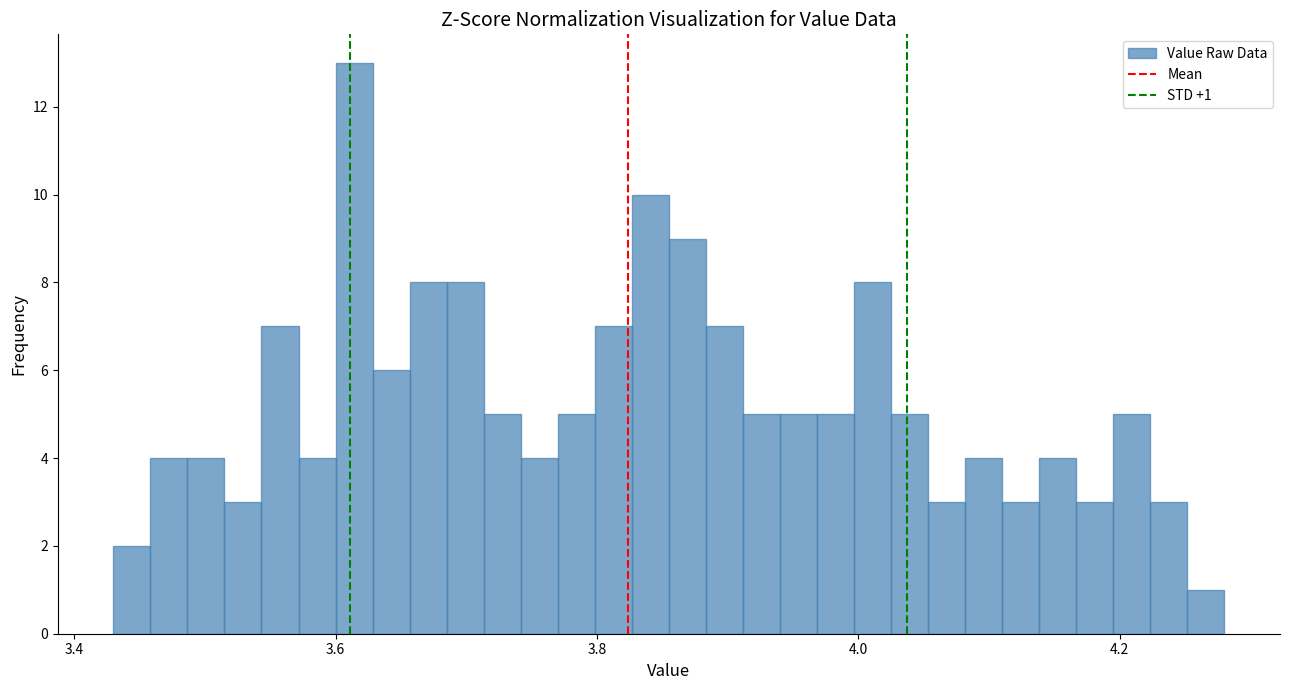

Around what value on the x-axis is the tallest bar? Give the approximate position of its centre, as read against the axis.

3.62